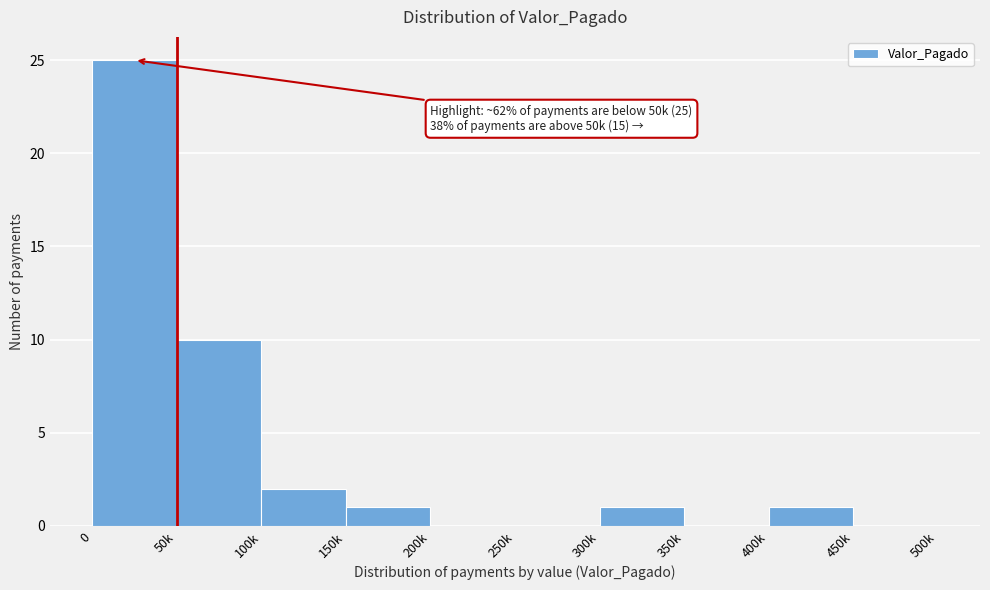

Reading right to left, list all the values displayed in this chart.

450k=0	400k=1	350k=0	300k=1	250k=0	200k=0	150k=1	100k=2	50k=10	0=25